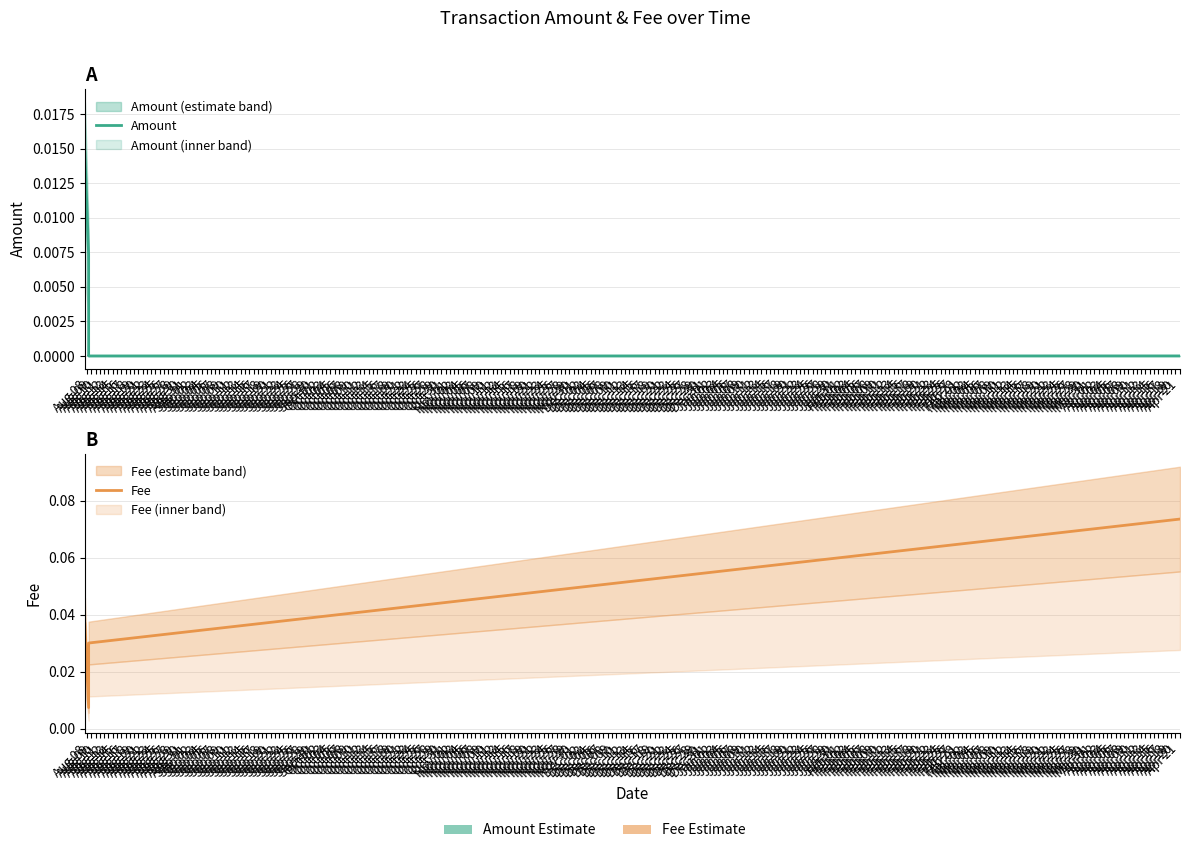

True or false: Fee and Amount cross at least once.

False